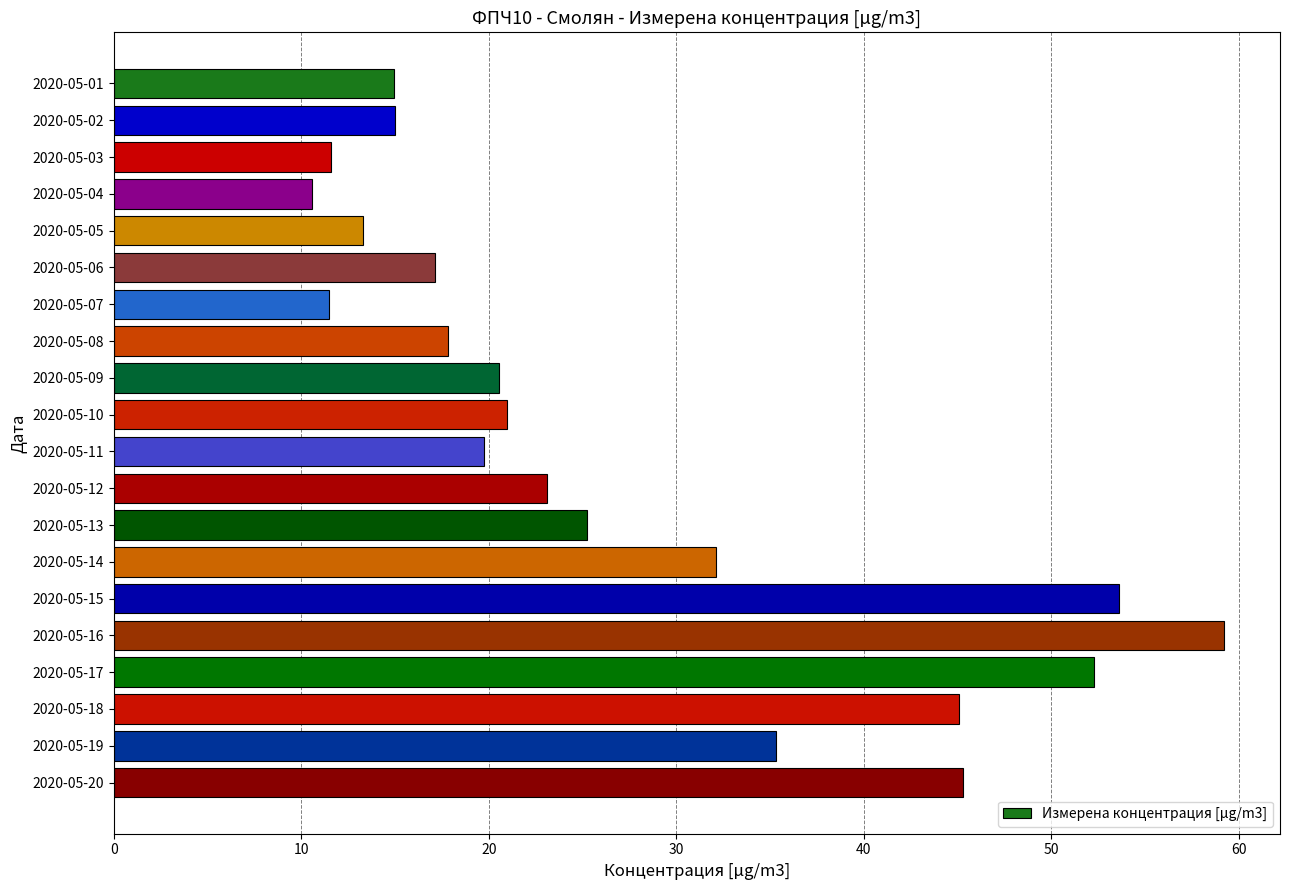

At which label is the value closest to 34?

2020-05-19